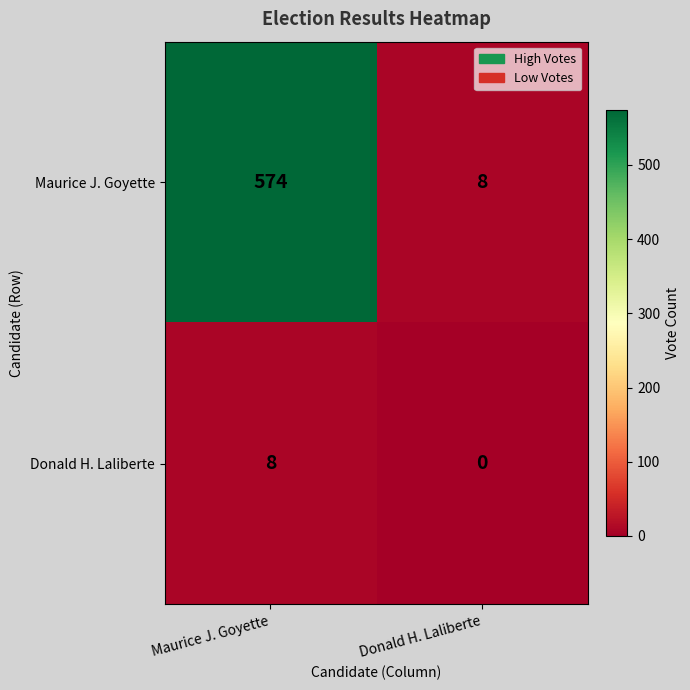

Which category has the lowest value across all series?

Donald H. Laliberte